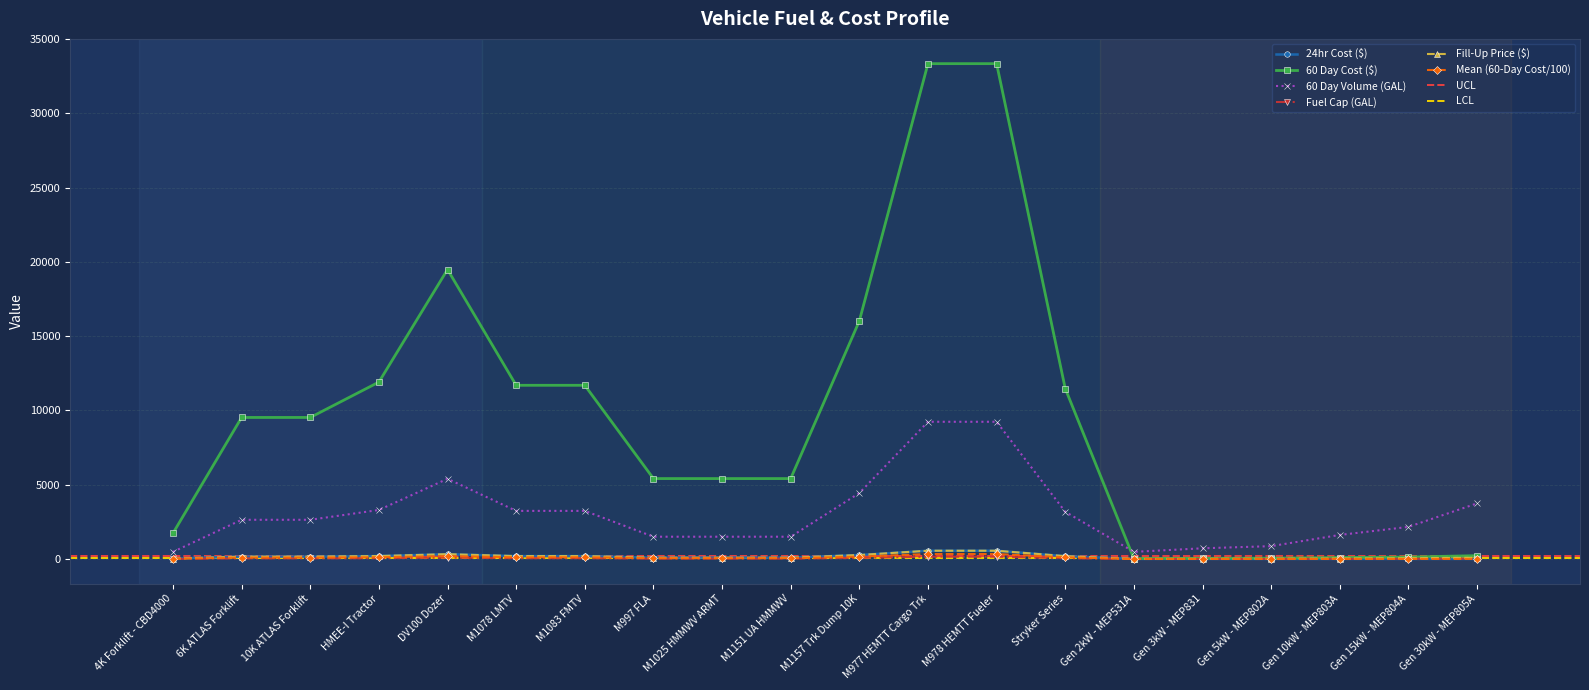

Which series has the largest total across all categories?

60 Day Cost ($)